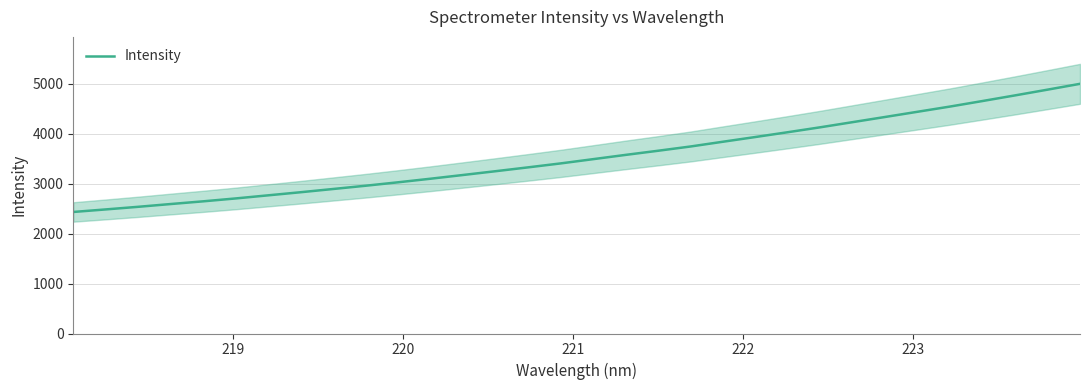

What is the highest value of the Intensity series?

5003.3